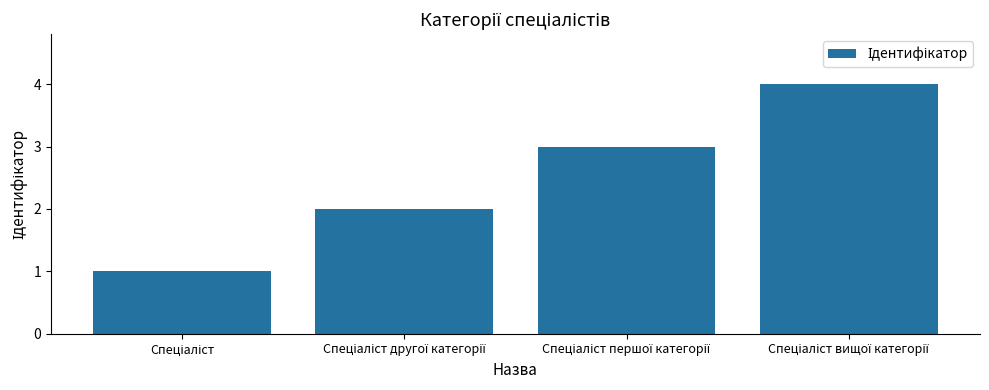

What is the maximum value shown in the chart?

4